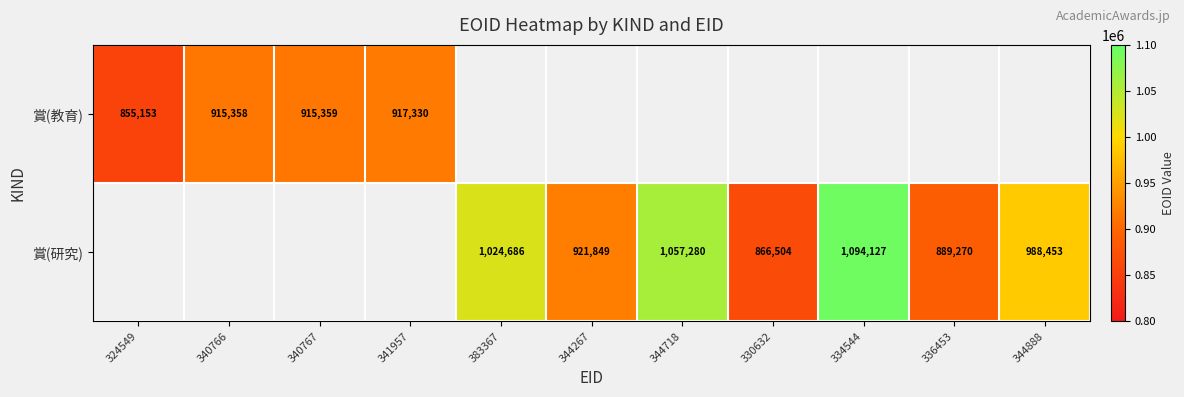

True or false: 賞(研究) has a value of 1679008.2 at 334544.

False